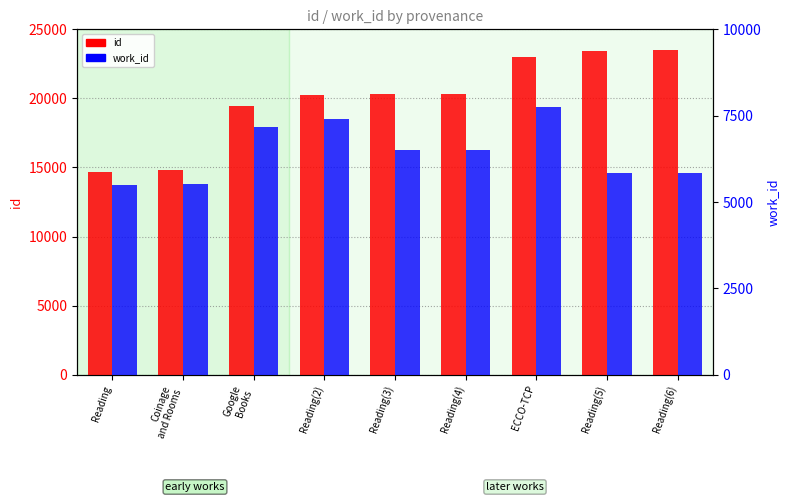

At which category does the chart reach its peak across all series?

Reading(6)